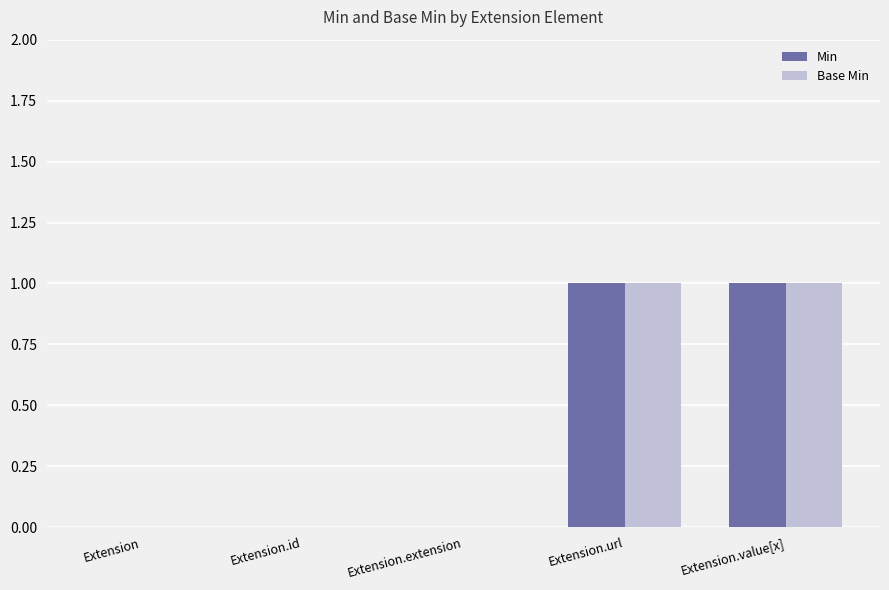

How many groups of bars are there?

5